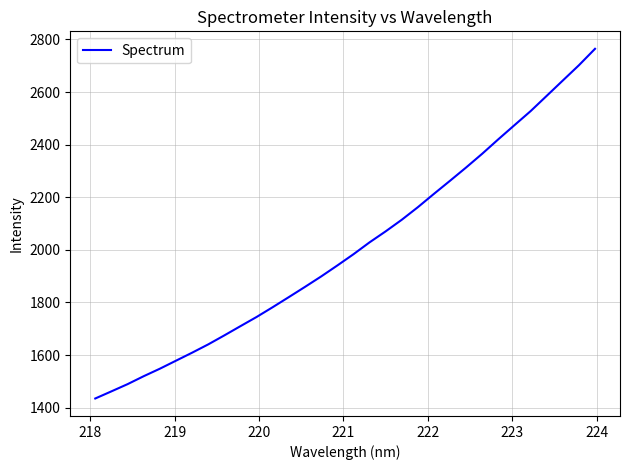

What is the difference between the maximum and minimum values?

1329.3